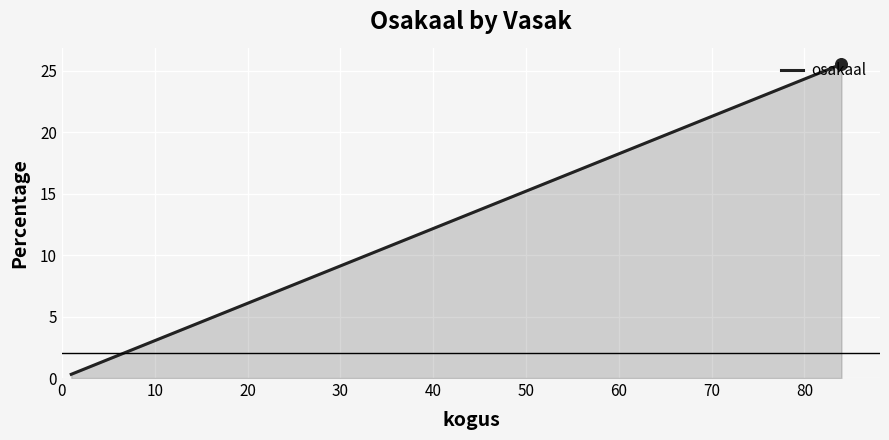

What is the maximum value shown in the chart?

25.5